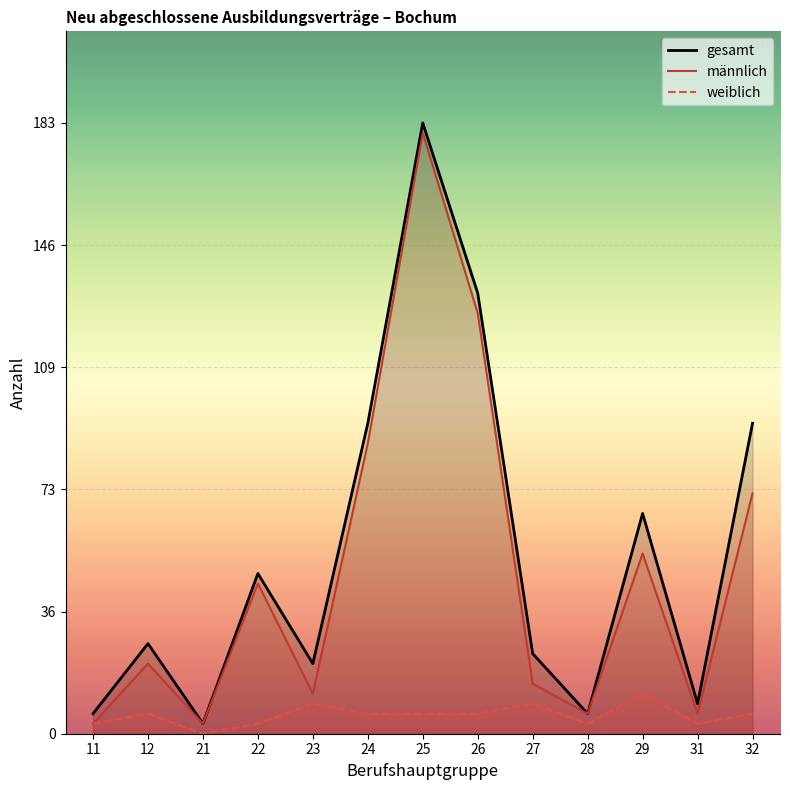

What is the value of the gesamt point at the 4th from the left?

48